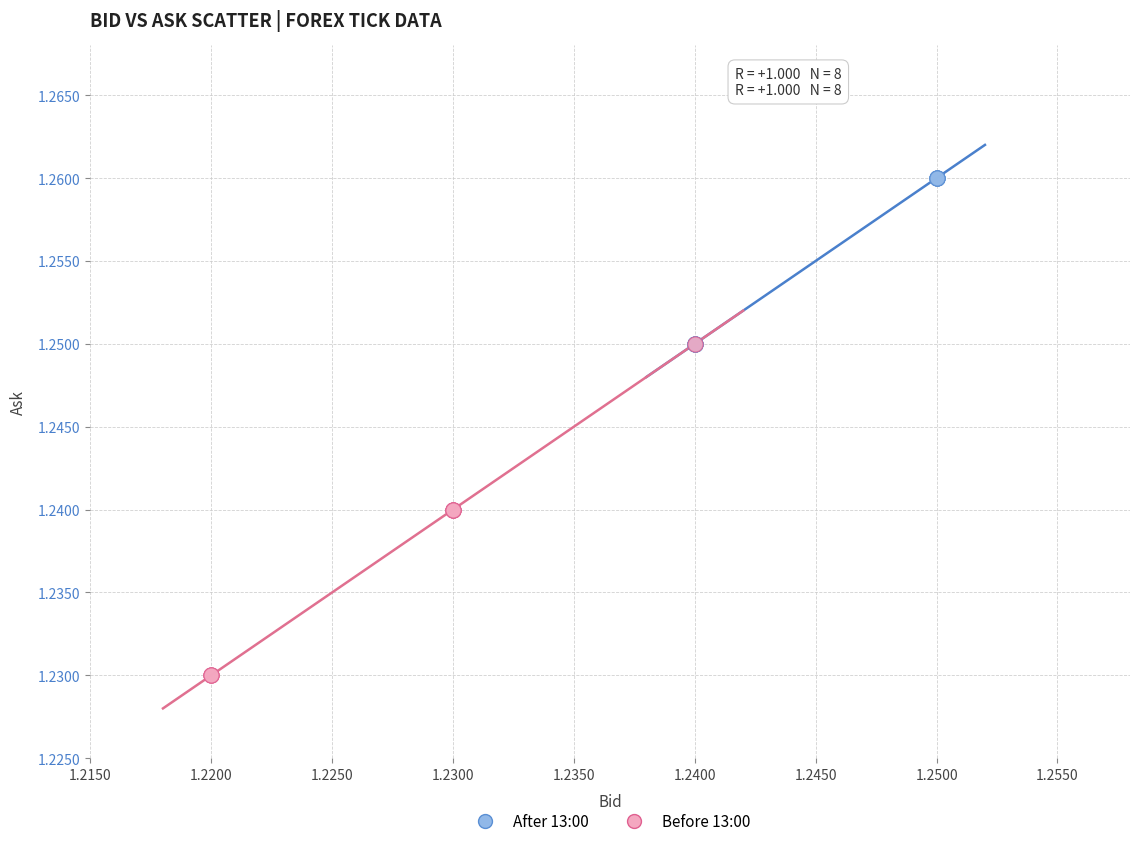

Which series reaches the maximum Y coordinate?

After 13:00